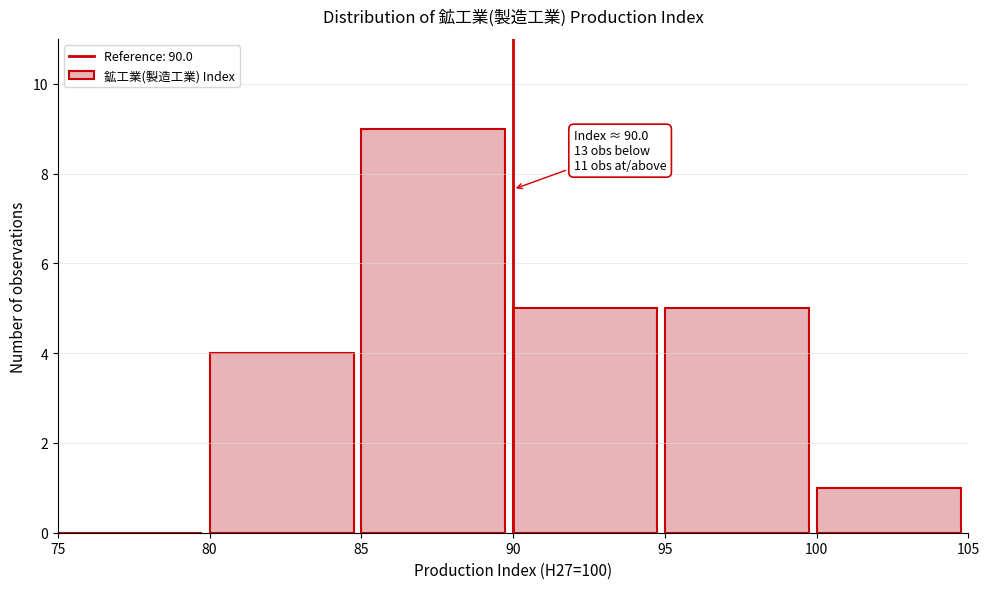

Which range on the x-axis has the tallest bar?

85 to 90